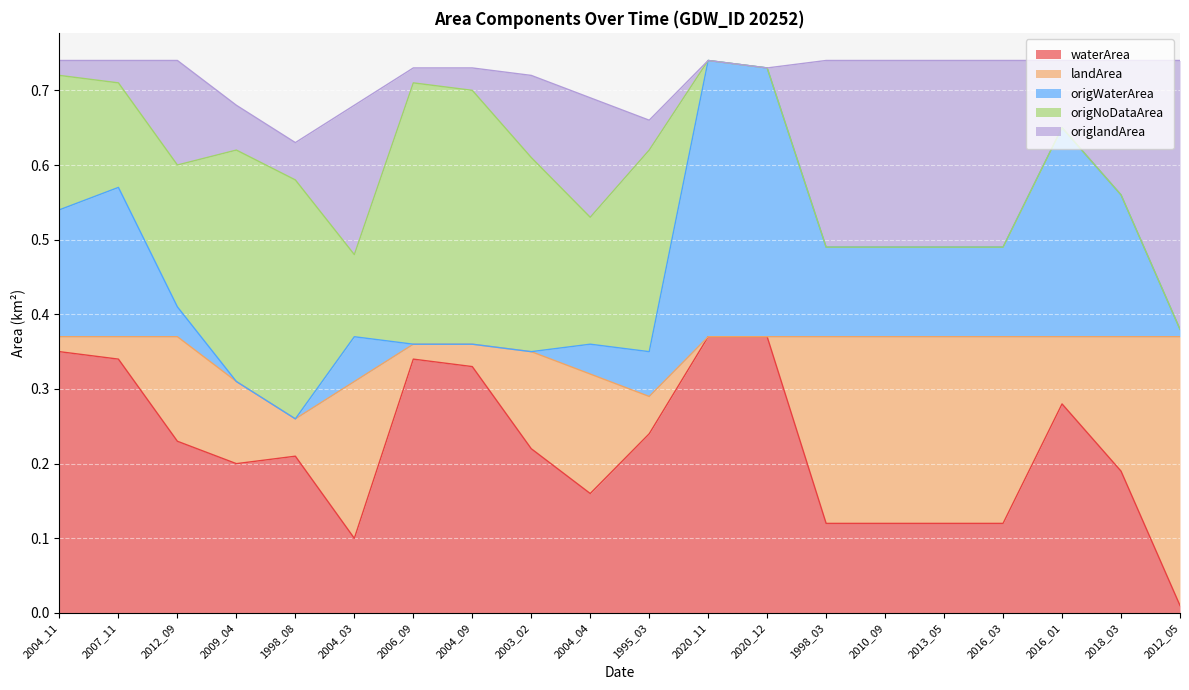

Reading left to right, list all the values displayed in this chart.

waterArea: 0.3	0.3	0.2	0.2	0.2	0.1	0.3	0.3	0.2	0.2	0.2	0.4	0.4	0.1	0.1	0.1	0.1	0.3	0.2	0.0
landArea: 0.0	0.0	0.1	0.1	0.1	0.2	0.0	0.0	0.1	0.2	0.1	0.0	0.0	0.2	0.2	0.2	0.2	0.1	0.2	0.4
origWaterArea: 0.2	0.2	0.0	0.0	0.0	0.1	0.0	0.0	0.0	0.0	0.1	0.4	0.4	0.1	0.1	0.1	0.1	0.3	0.2	0.0
origNoDataArea: 0.2	0.1	0.2	0.3	0.3	0.1	0.3	0.3	0.3	0.2	0.3	0.0	0.0	0.0	0.0	0.0	0.0	0.0	0.0	0.0
origlandArea: 0.0	0.0	0.1	0.1	0.1	0.2	0.0	0.0	0.1	0.2	0.0	0.0	0.0	0.2	0.2	0.2	0.2	0.1	0.2	0.4